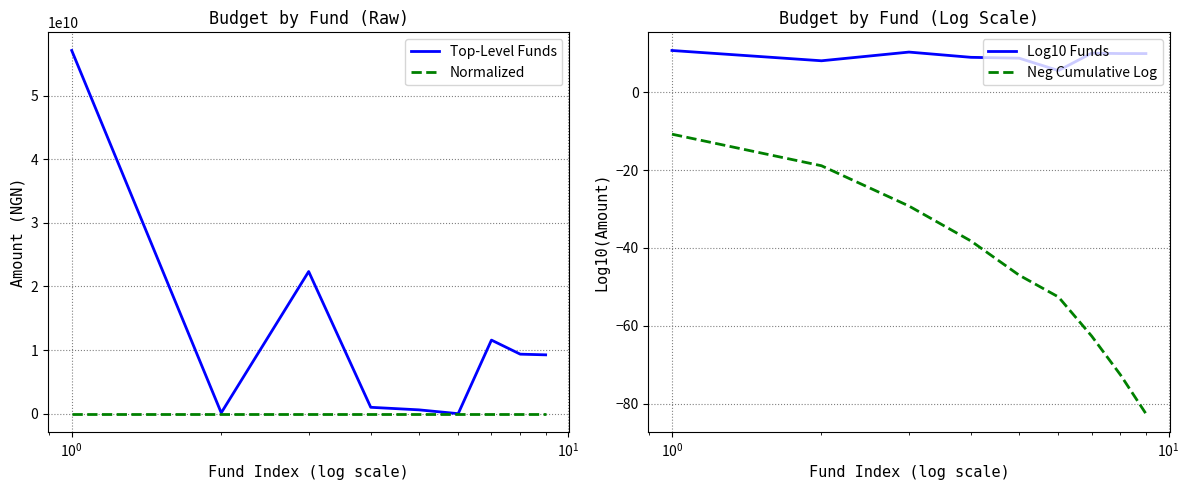

True or false: Neg Cumulative Log and Log10 Funds cross at least once.

False